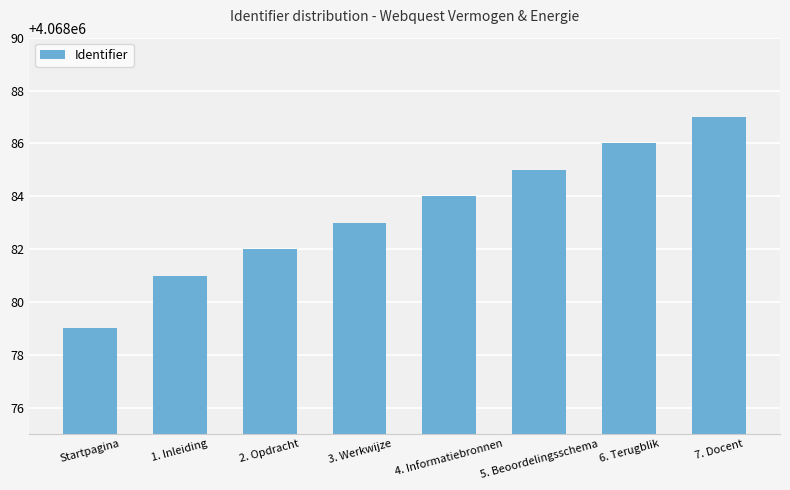

What is the difference between the values at 3. Werkwijze and Startpagina?

4